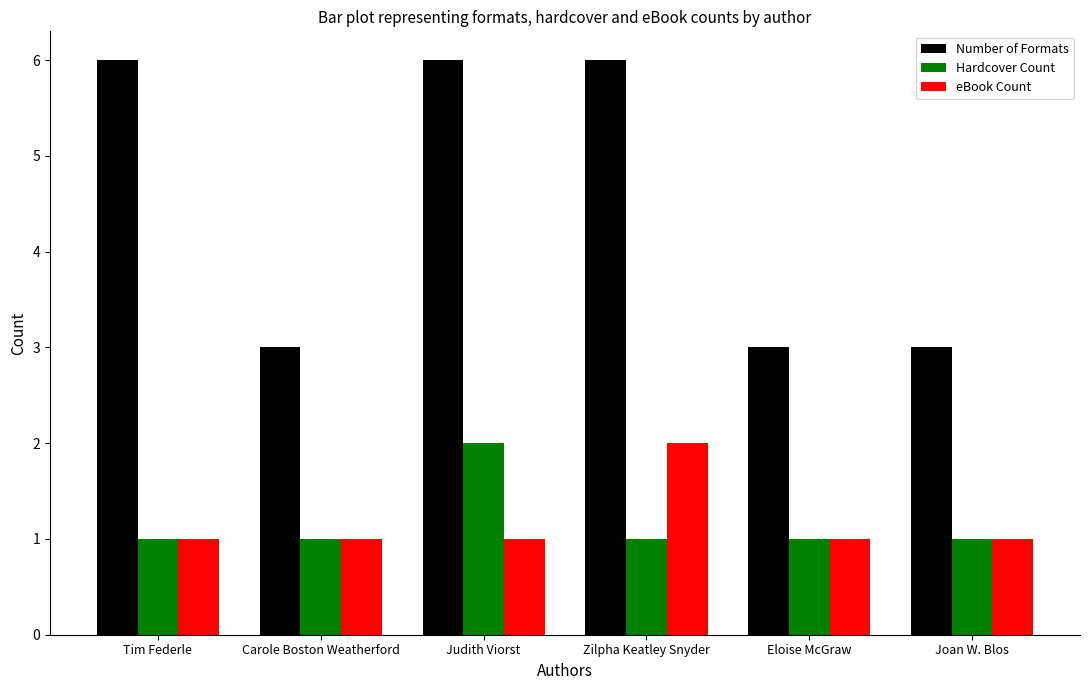

Reading right to left, extract all data points from this chart.

Number of Formats: 3	3	6	6	3	6
Hardcover Count: 1	1	1	2	1	1
eBook Count: 1	1	2	1	1	1